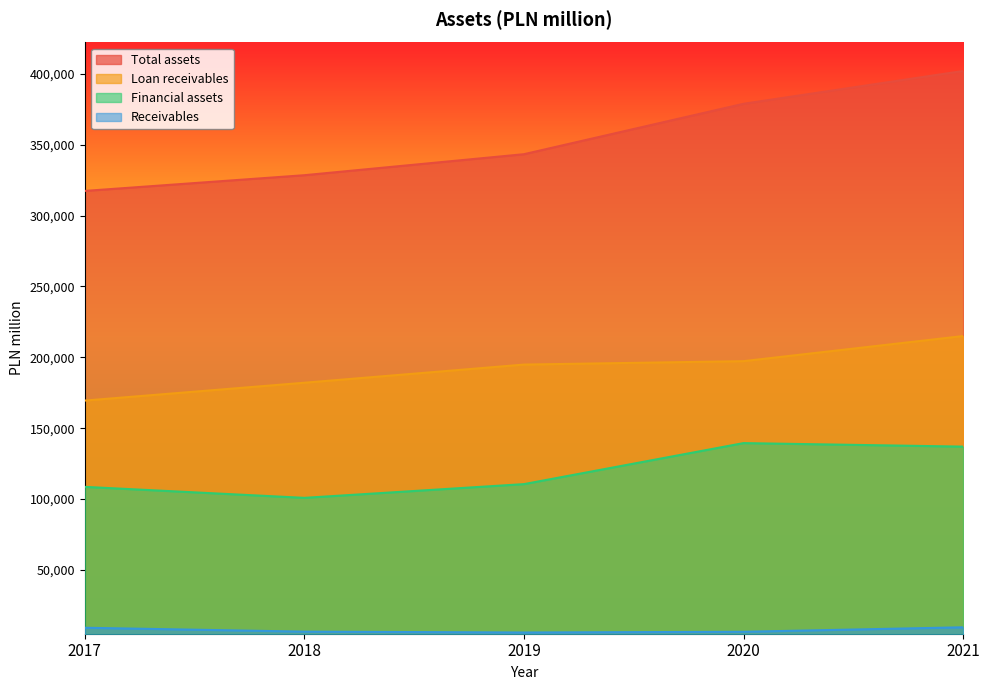

True or false: Receivables and Total assets intersect in this chart.

False